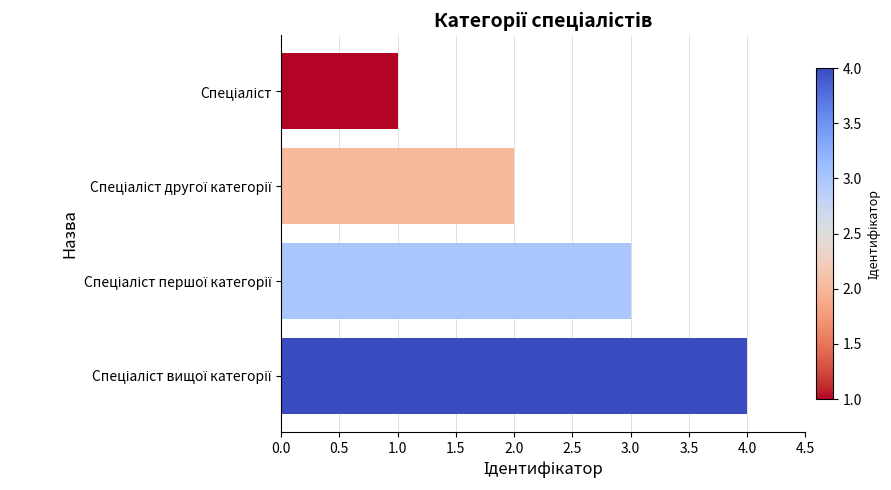

What is the sum of all values?

10